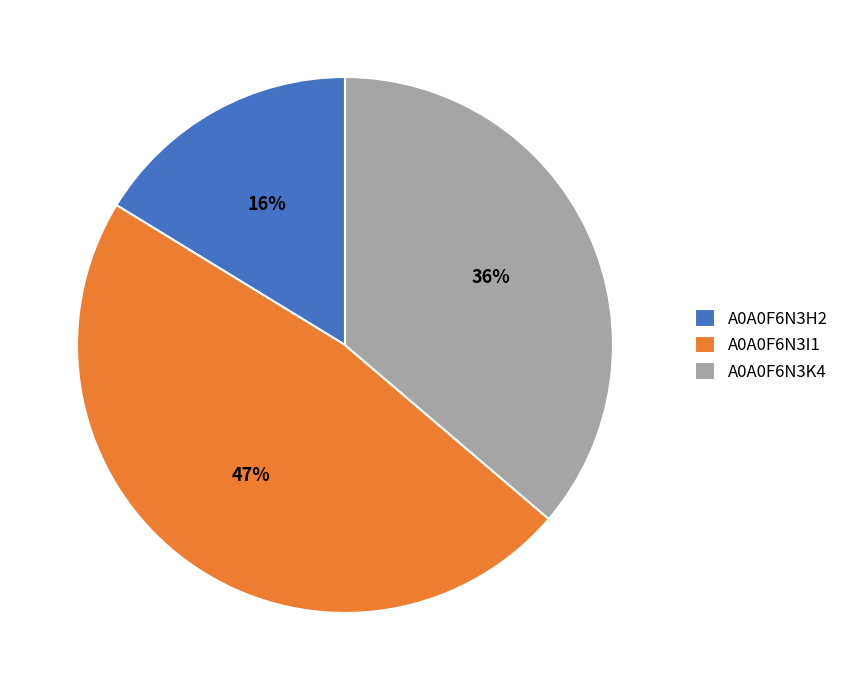

True or false: A0A0F6N3K4 accounts for 36% of the total.

True